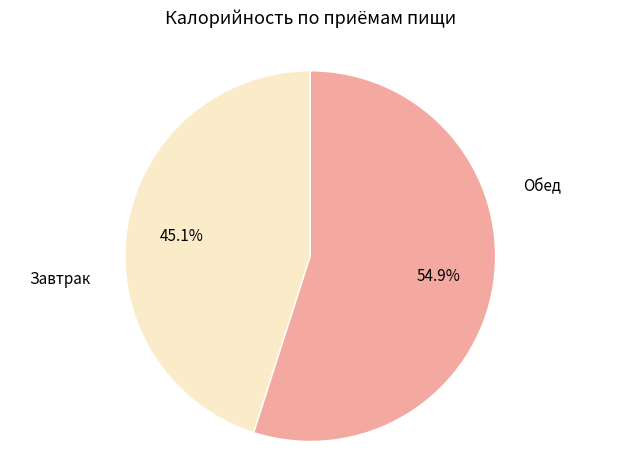

To the nearest percent, what percentage of the pie is Завтрак?

45%